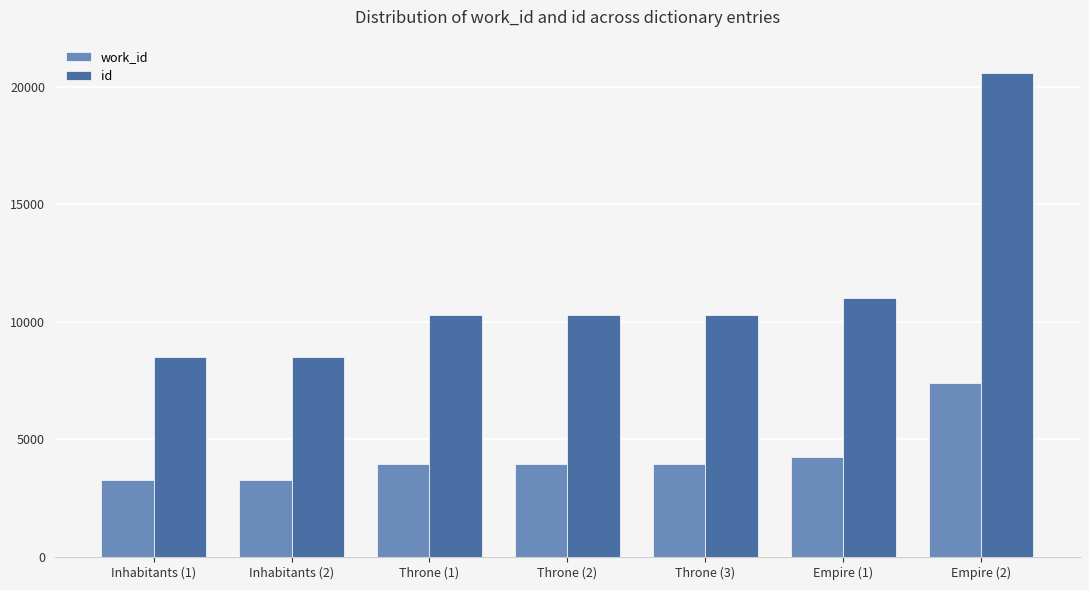

List the series in order of their peak value, highest first.

id, work_id